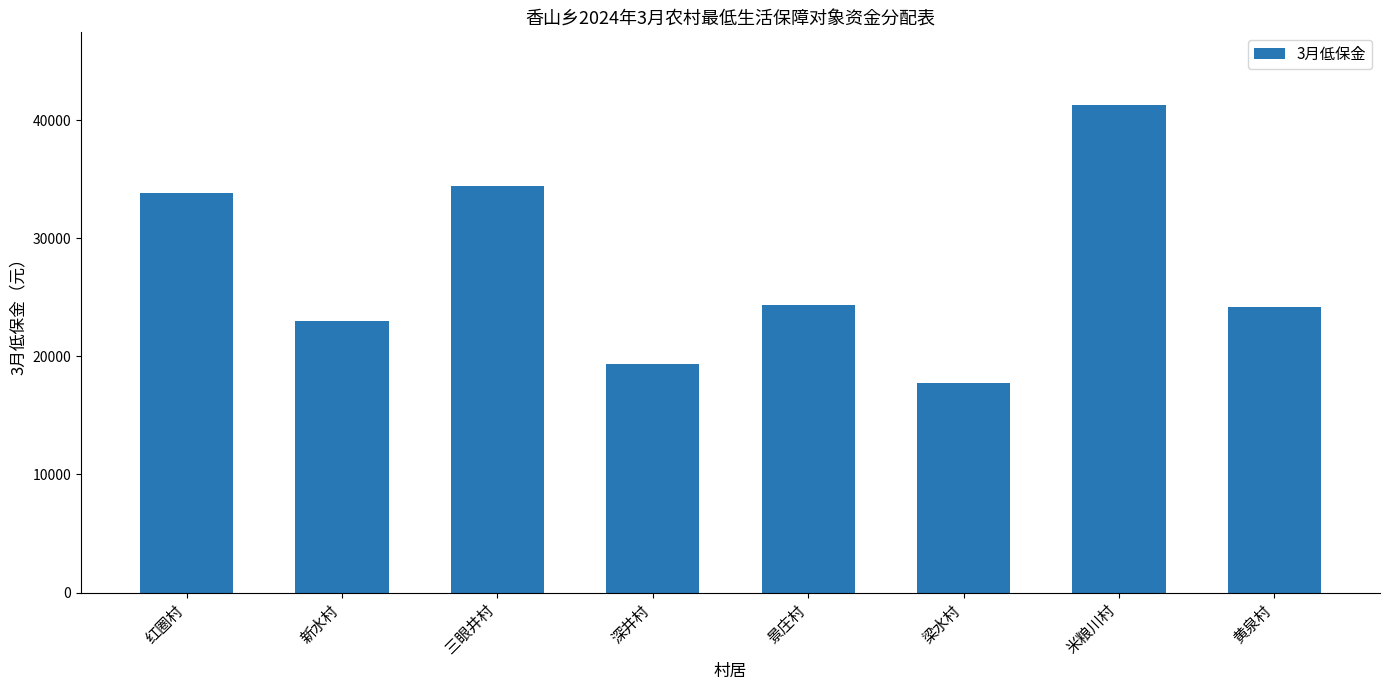

What is the sum of the values at 新水村 and 梁水村?

40760